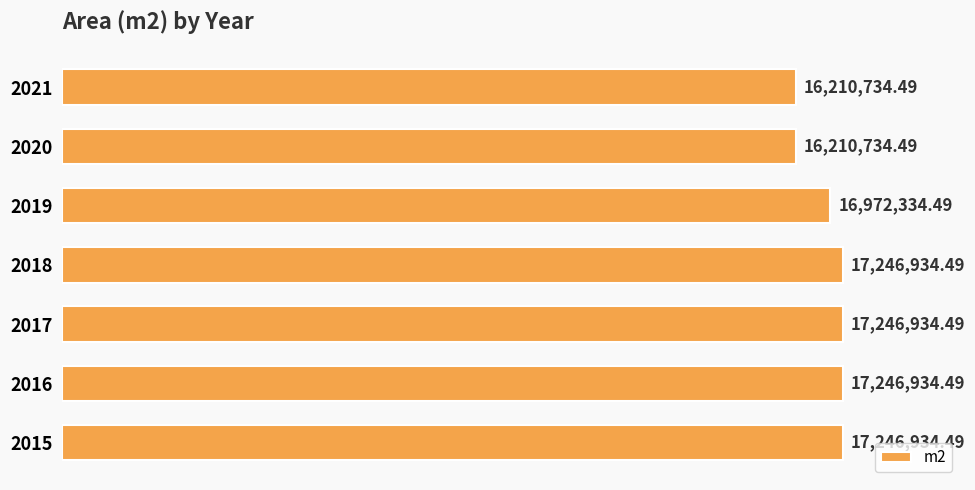

What is the difference between the second highest and second lowest values?

1036200.0